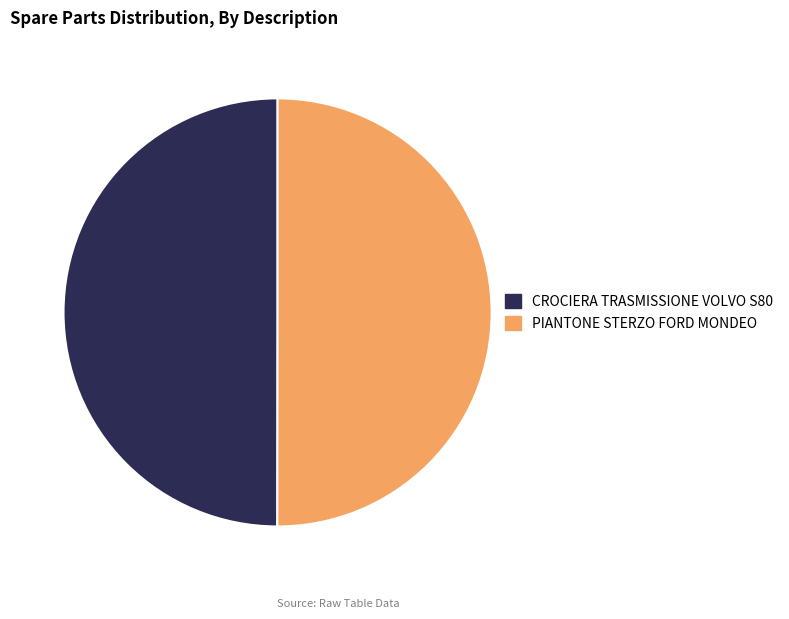

The PIANTONE STERZO FORD MONDEO slice represents 50% of the pie. True or false?

True